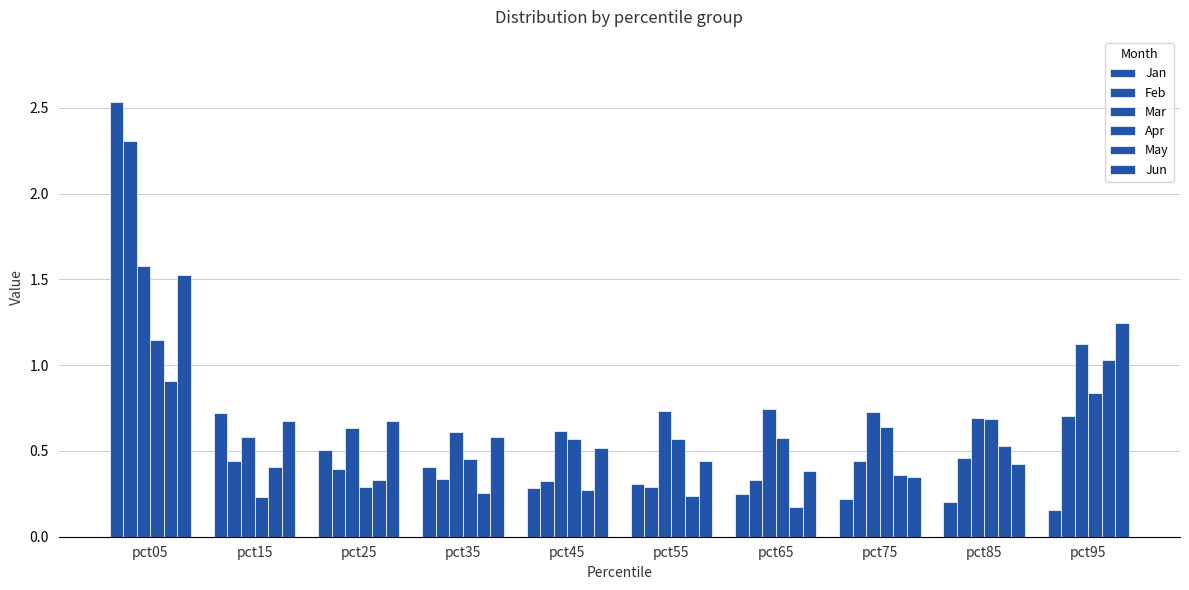

What value does the Mar series have at pct85?

0.7